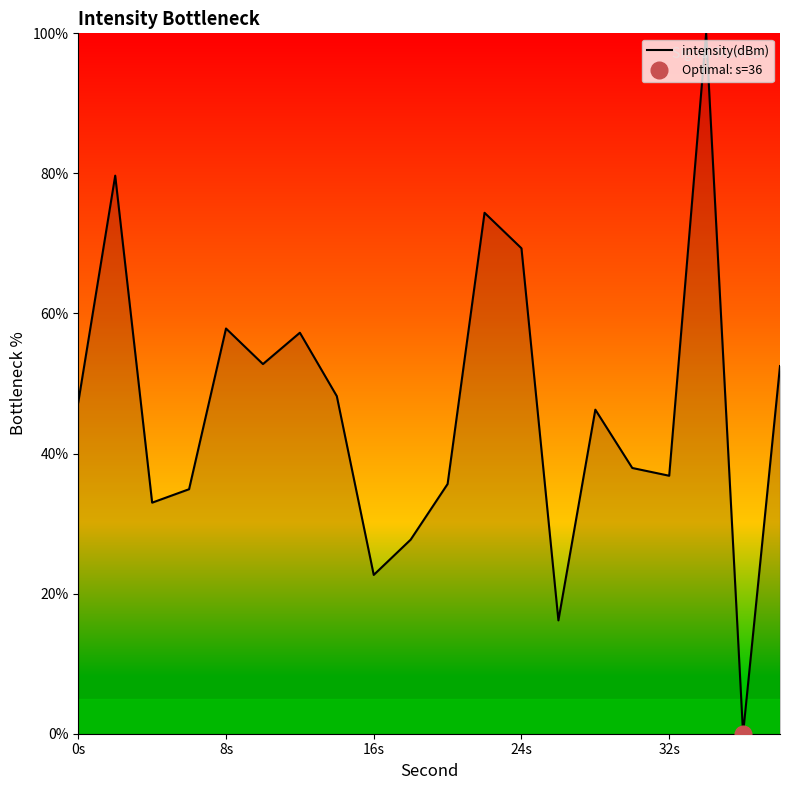

At which label does the data first exceed 47?

0s